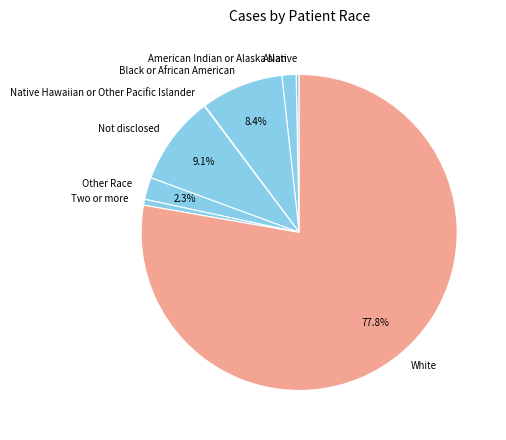

What portion of the pie excludes Other Race?

97.7%